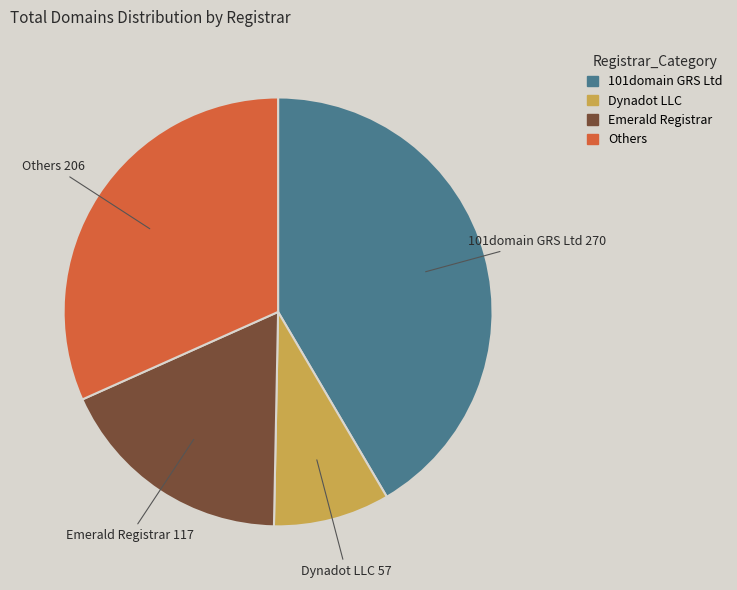

How many slices are in this pie chart?

4